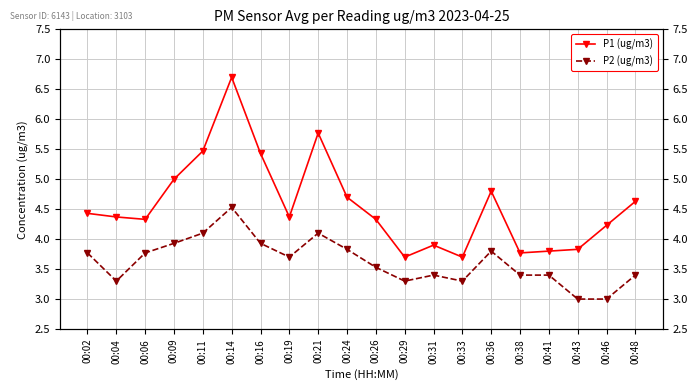

What is the approximate value of P2 (ug/m3) at 00:41?

3.4